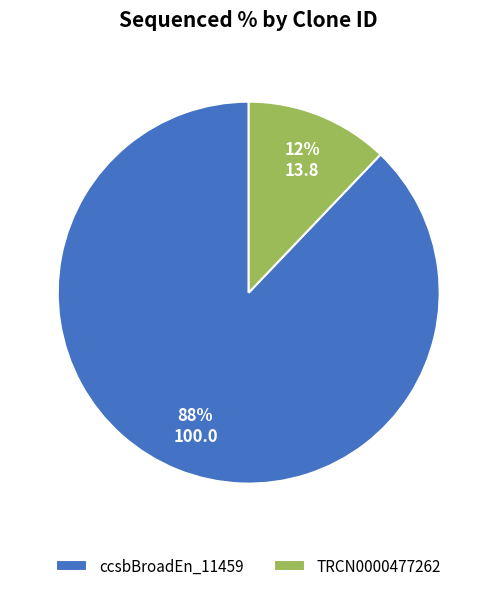

Does ccsbBroadEn_11459 represent more than half of the total?

Yes